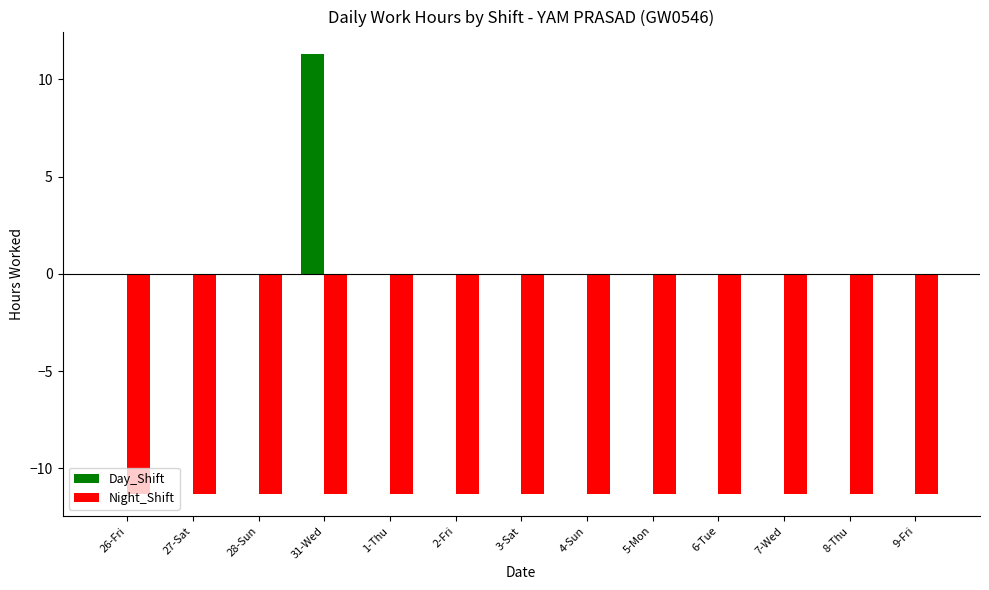

Is it true that Night_Shift equals -11.3 at 26-Fri?

True